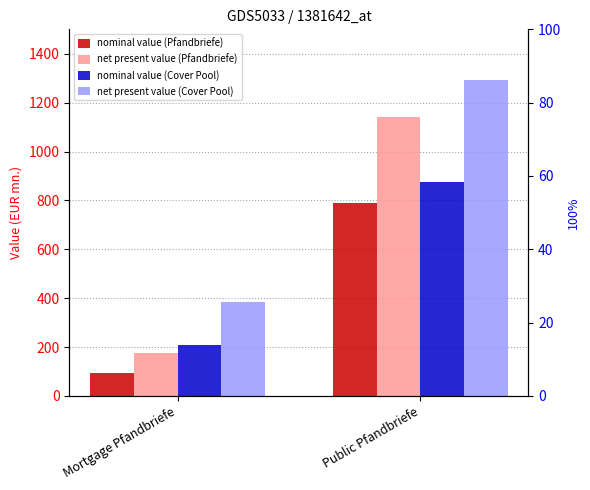

How many bars are there in total?

8